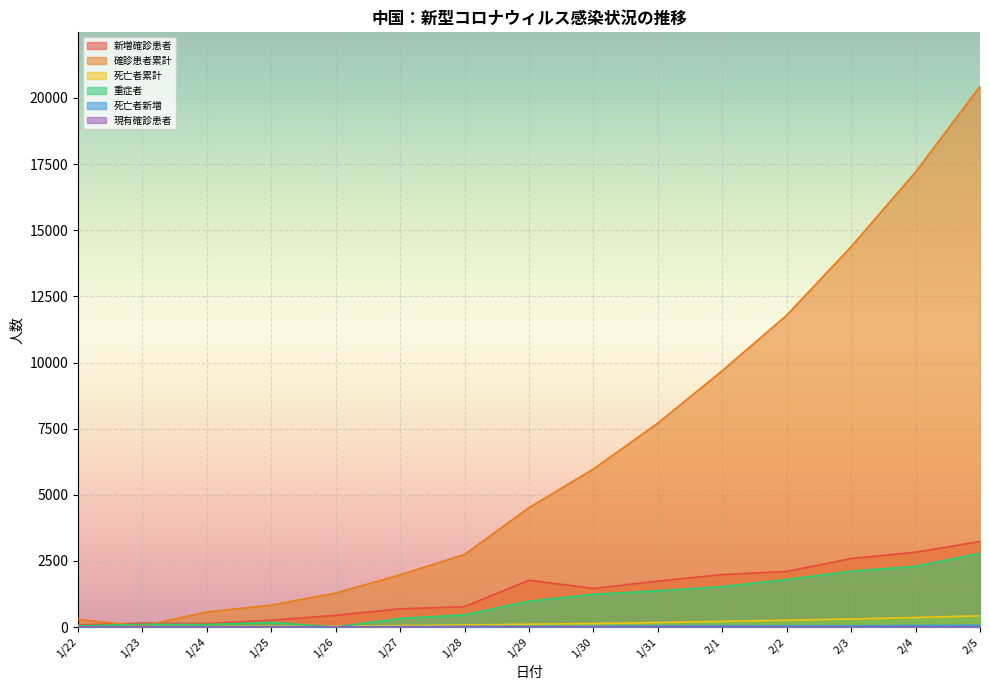

What is the label of the 6th point from the right?

1/31